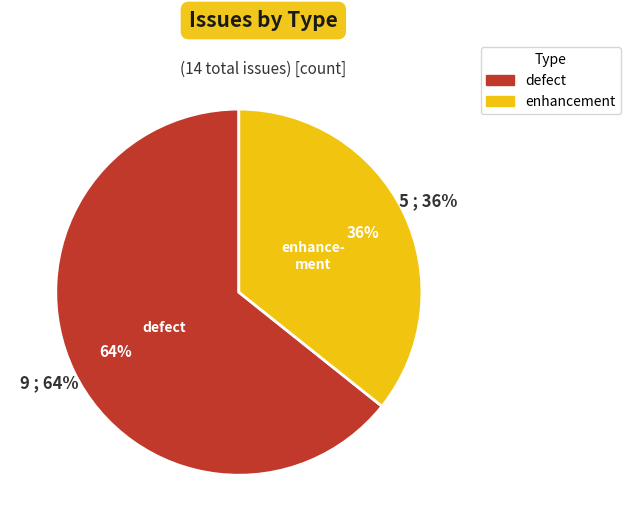

True or false: defect accounts for 59% of the total.

False